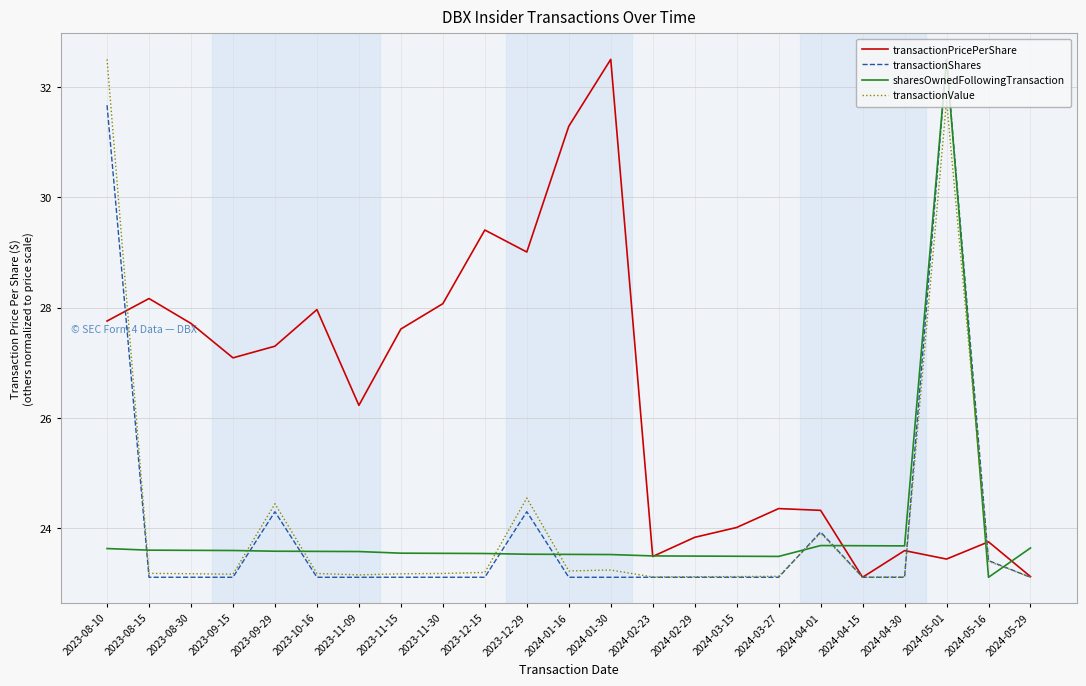

Where do transactionValue and sharesOwnedFollowingTransaction first cross each other?

2023-08-10 and 2023-08-15